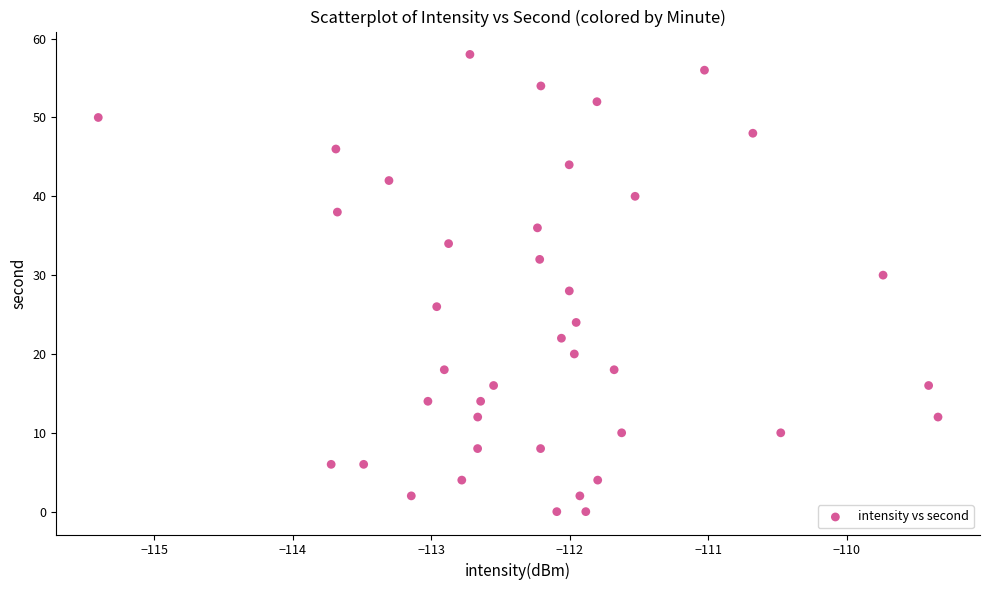

What is the range of Y values (max minus min)?

58